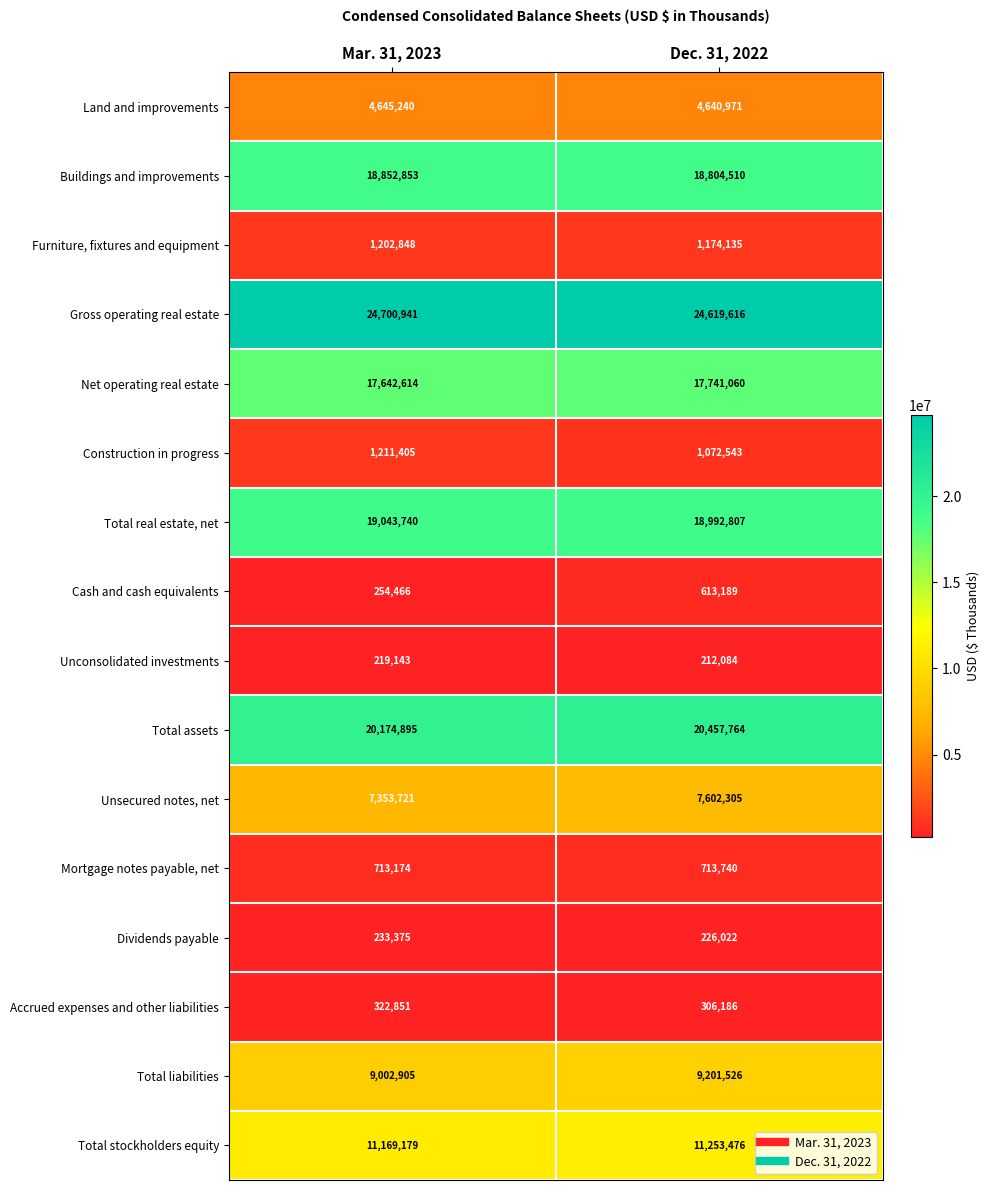

What is the difference between the Construction in progress values at Dec. 31, 2022 and Mar. 31, 2023?

138862